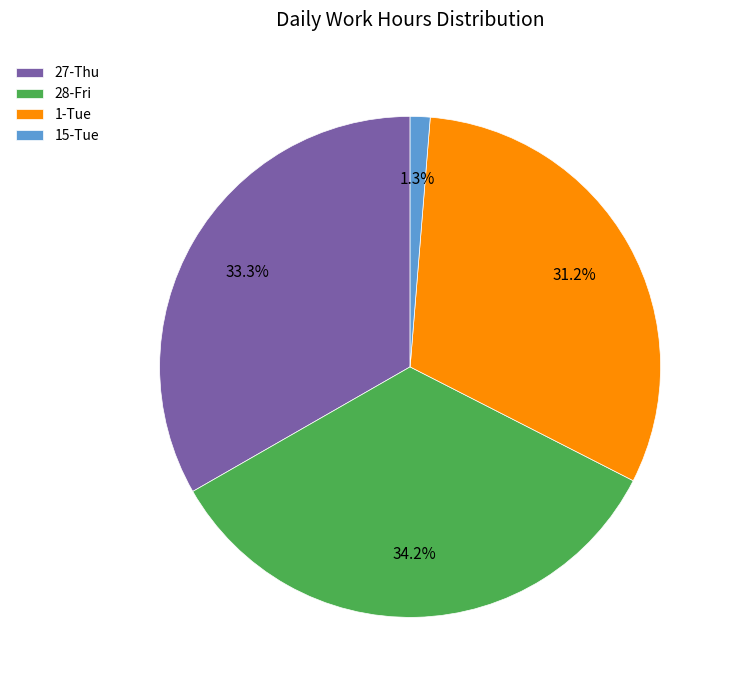

To the nearest percent, what is the difference between the 27-Thu and 1-Tue slice percentages?

2%